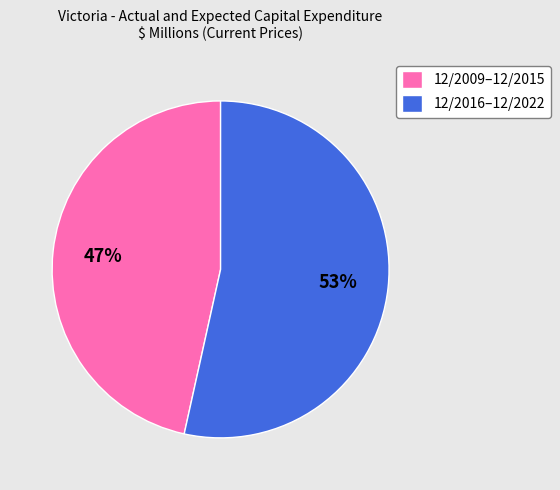

Combined, do 12/2009–12/2015 and 12/2016–12/2022 account for over 50%?

Yes